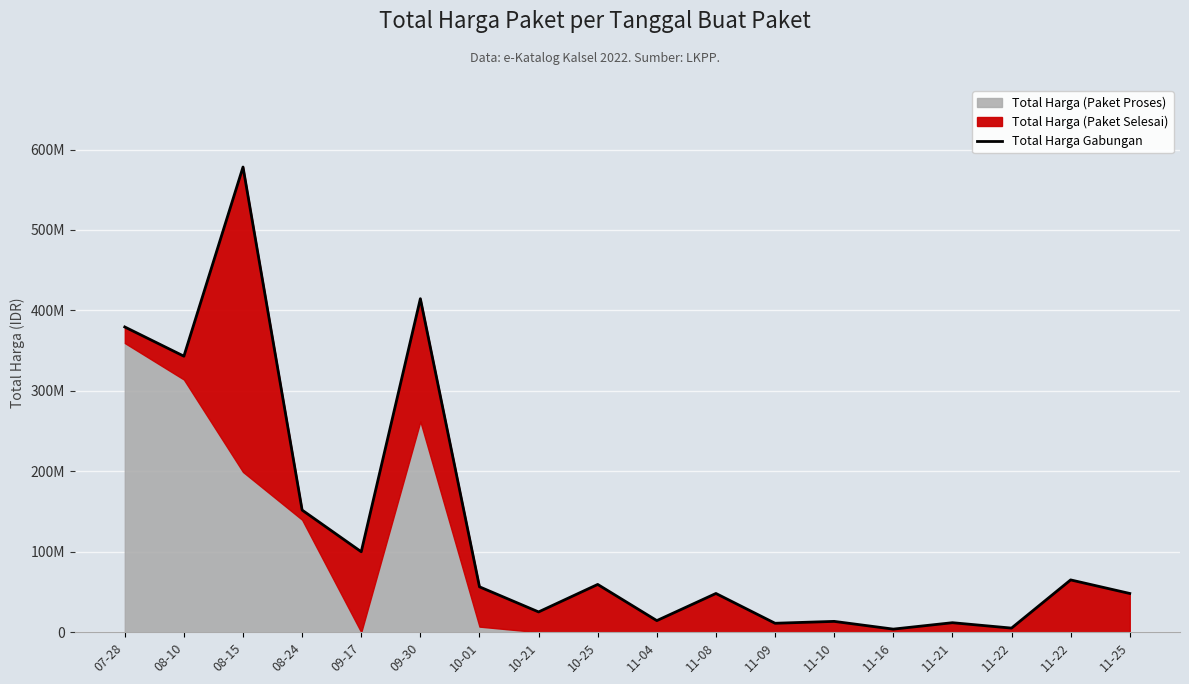

The chart shows a value of 25200000 at 10-21. True or false?

True